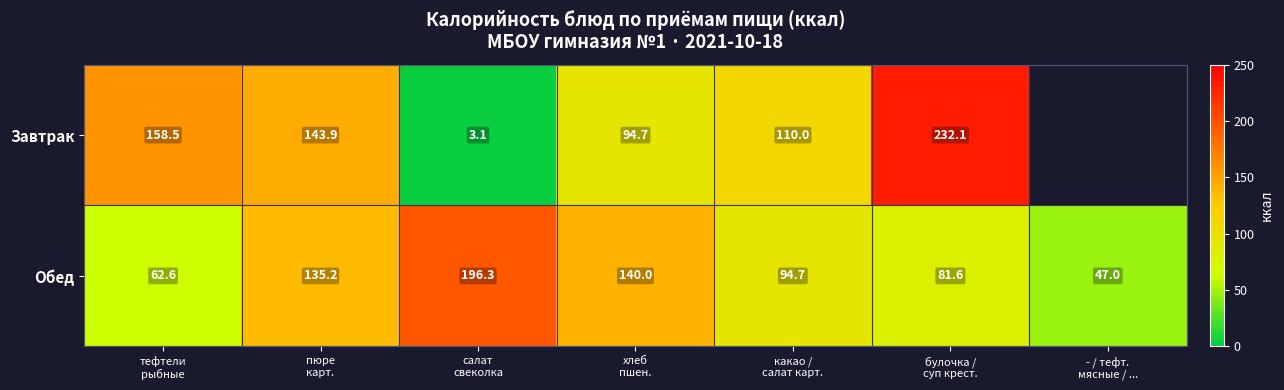

What is the highest value of the Обед series?

196.3